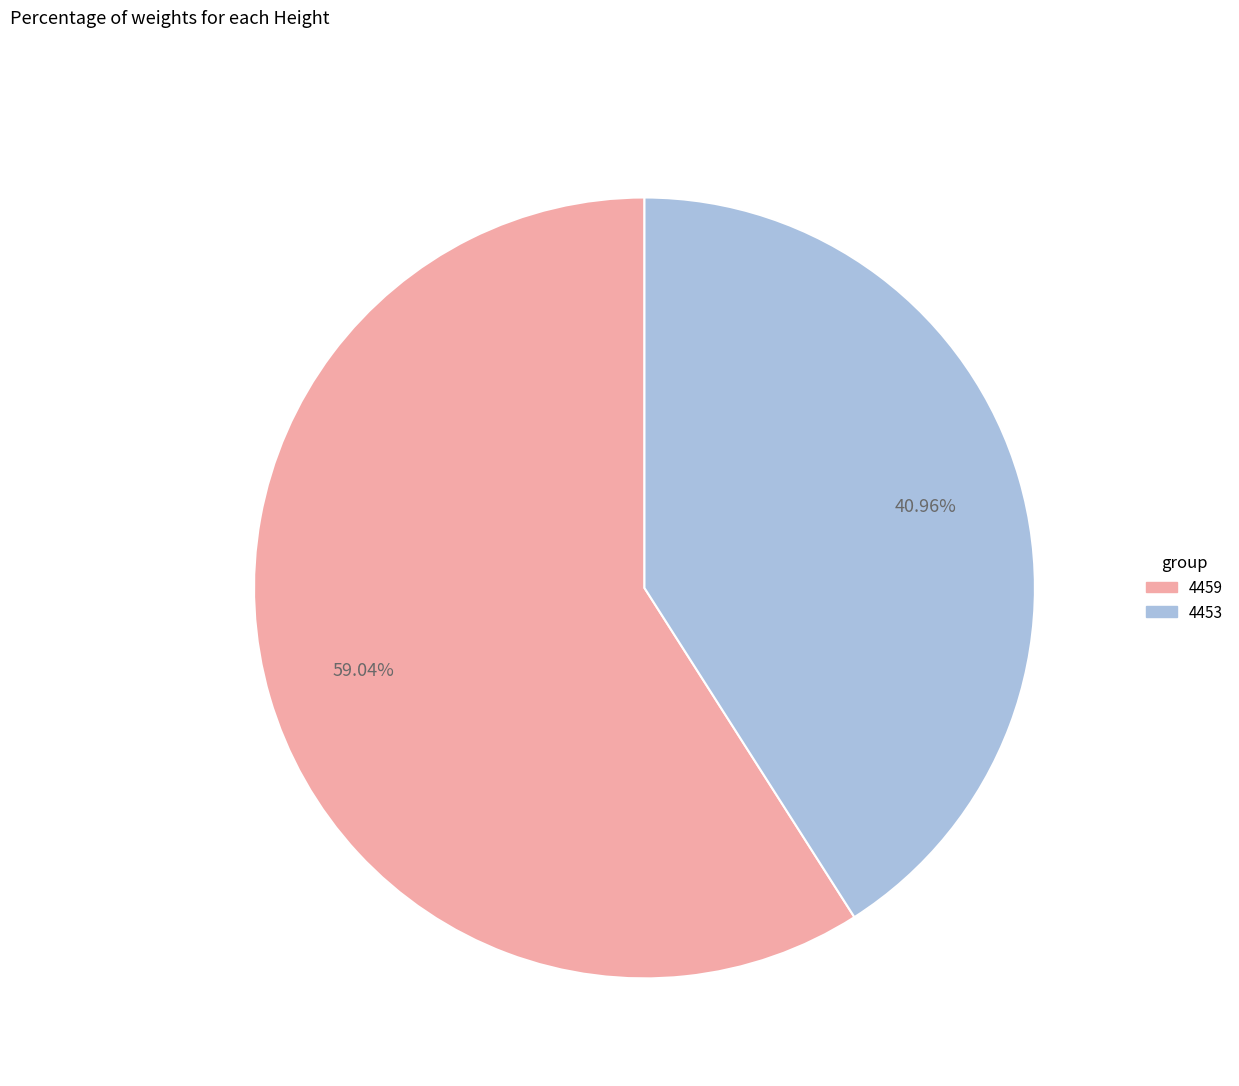

Between 4459 and 4453, which is larger?

4459